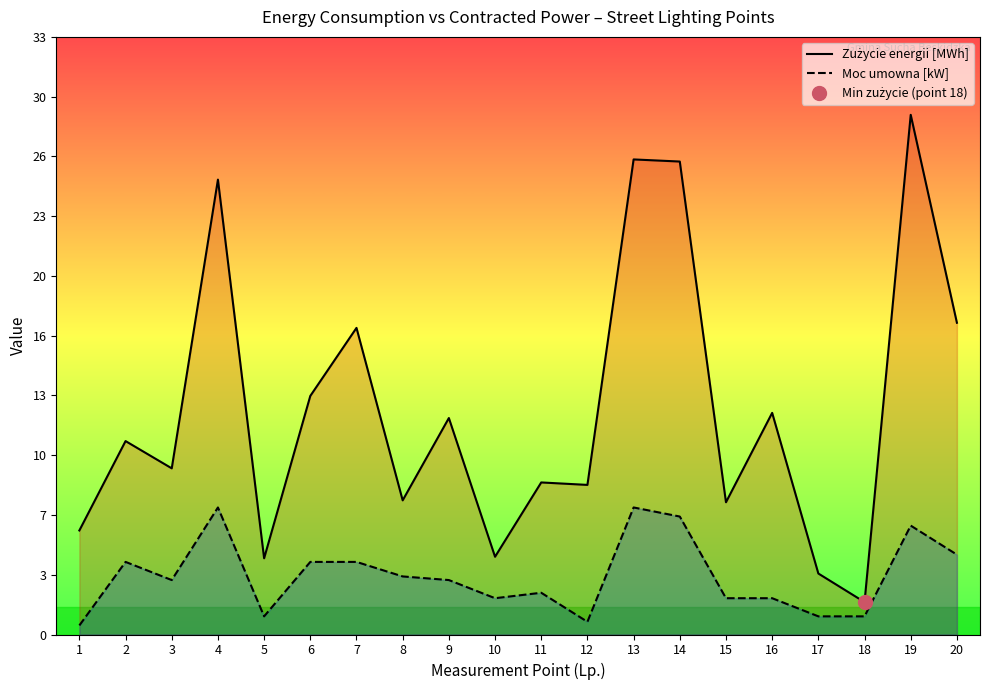

The value of Zużycie energii [MWh] at 3 is 9.2. True or false?

True